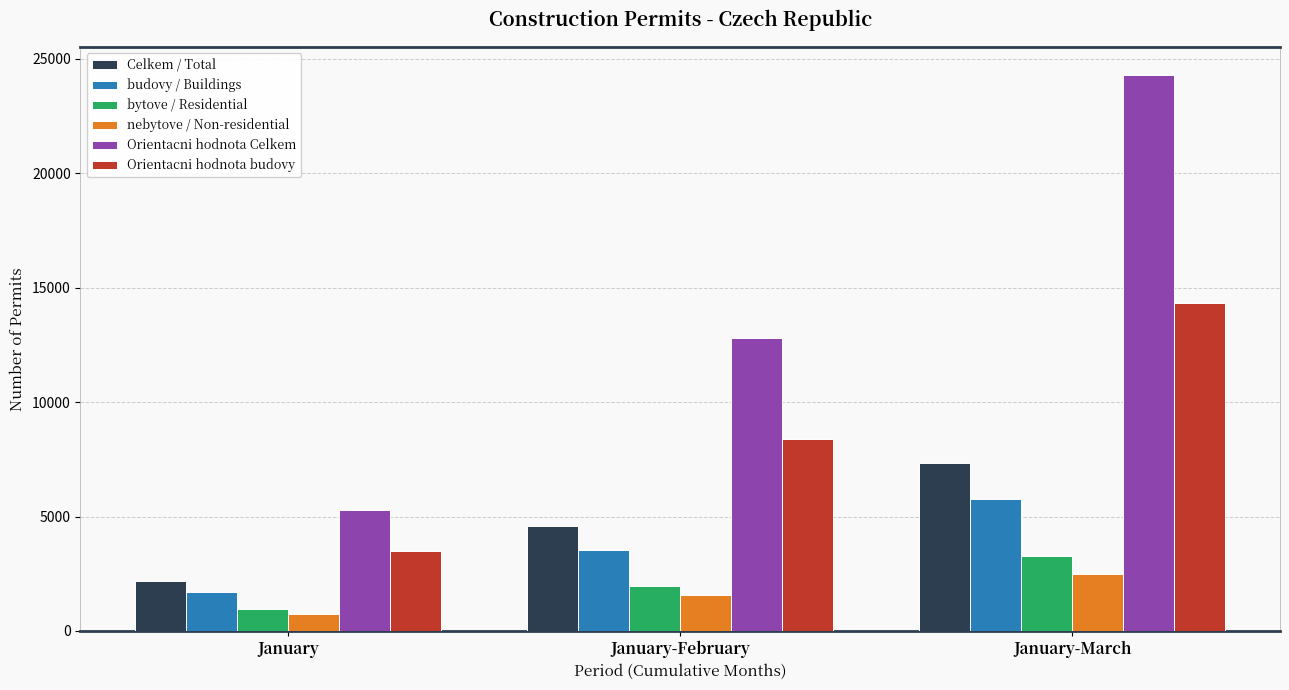

Does the chart contain any negative values?

No